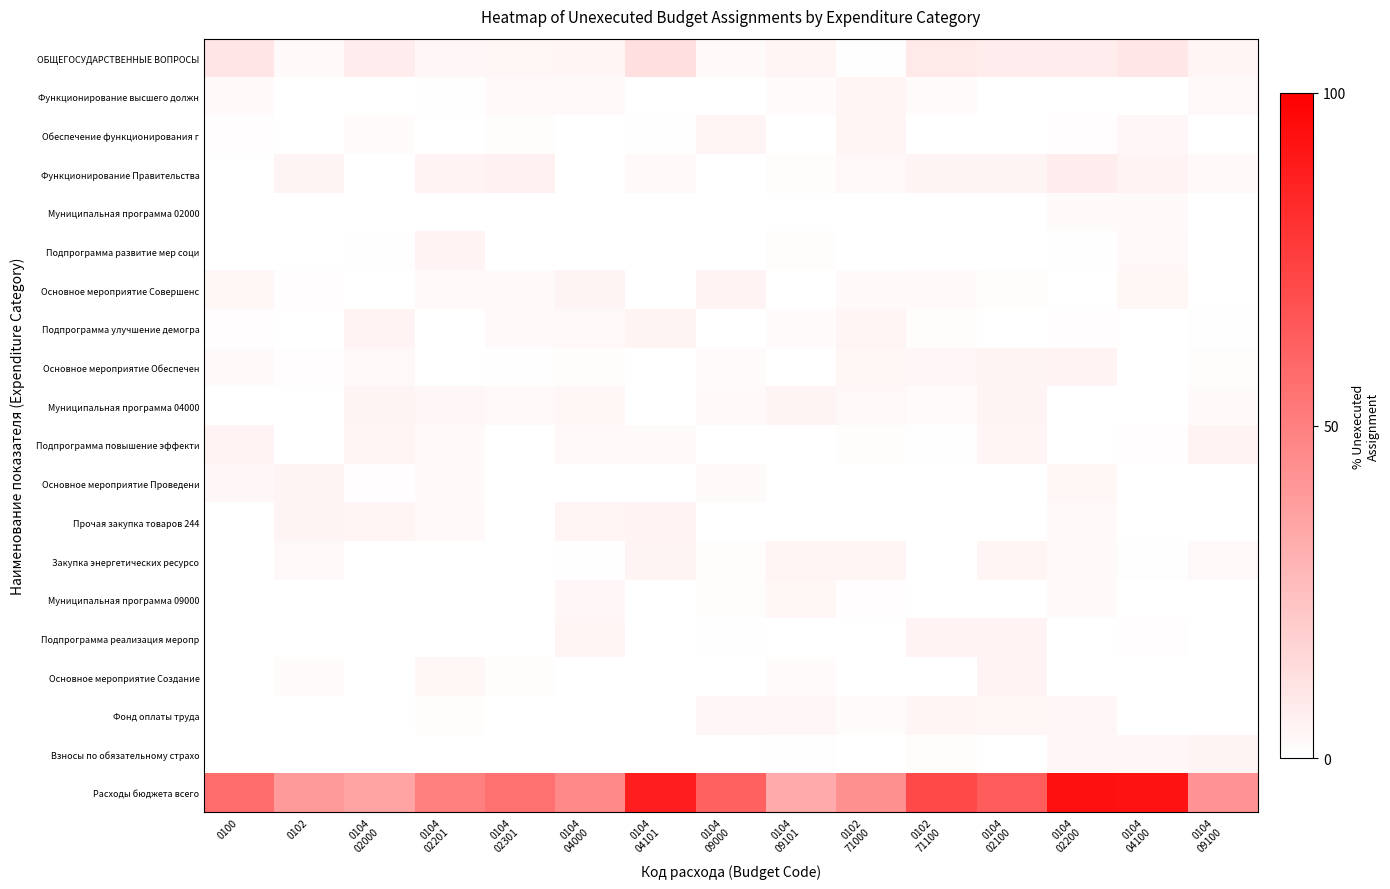

At which category does the chart reach its peak across all series?

0104
02200